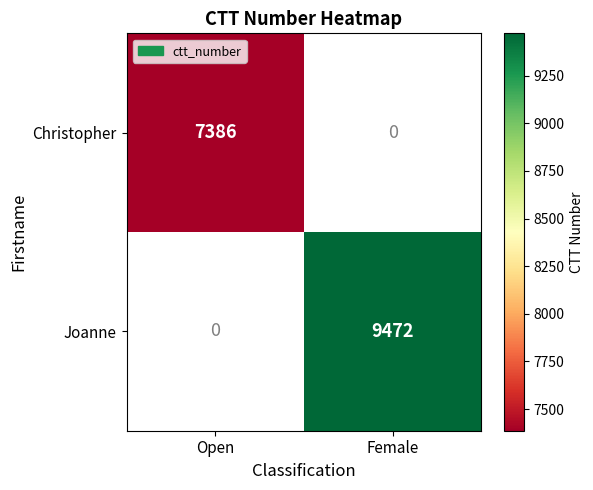

Is it true that Joanne equals 5713 at Female?

False